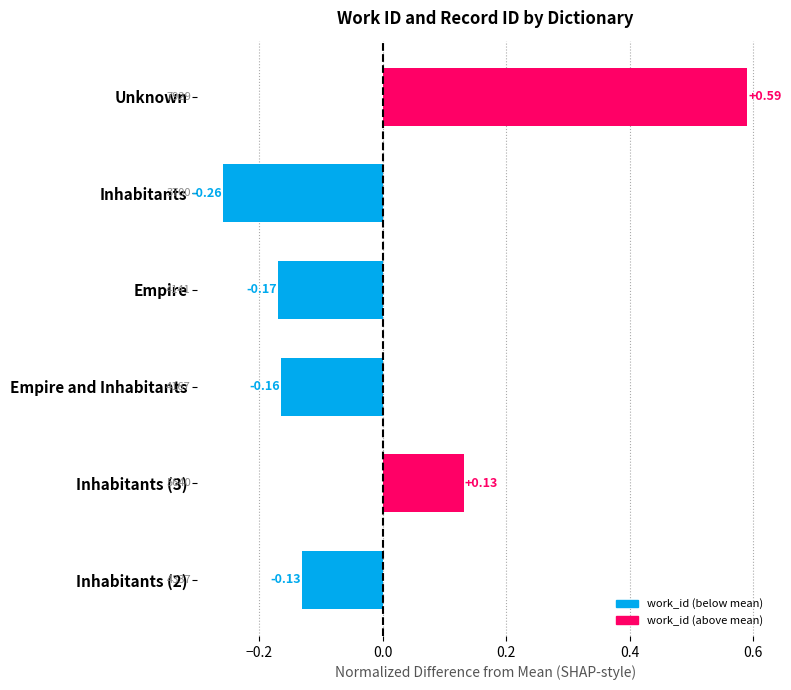

What is the difference between the maximum and minimum values?

0.8